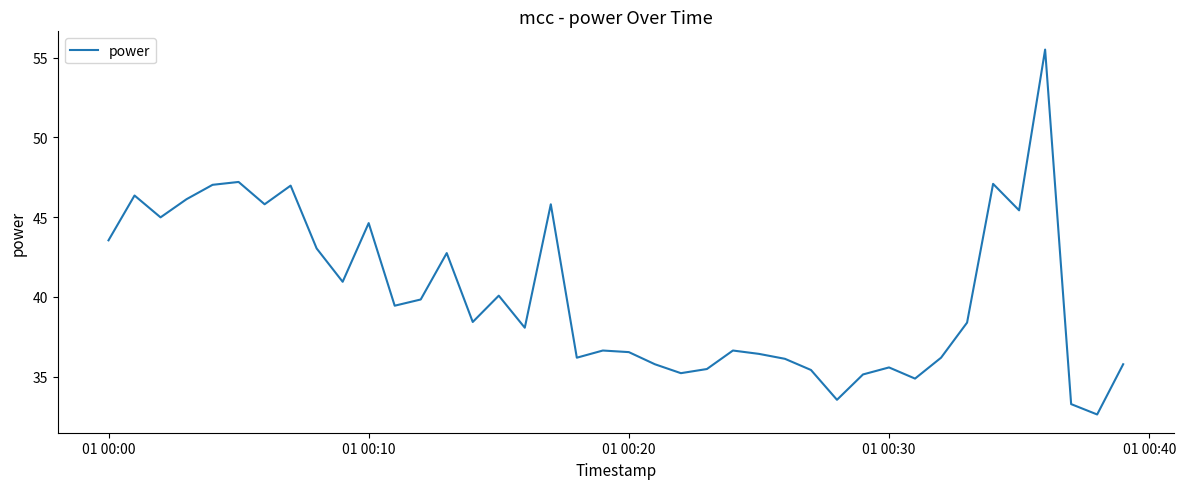

What is the maximum value shown in the chart?

55.5